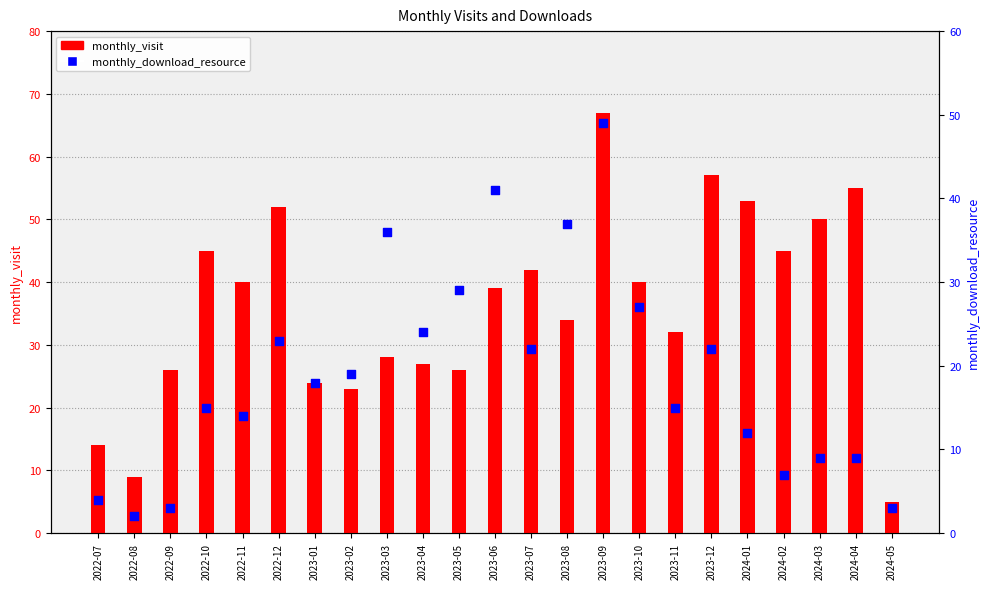

Which series contains the highest Y value?

monthly_visit